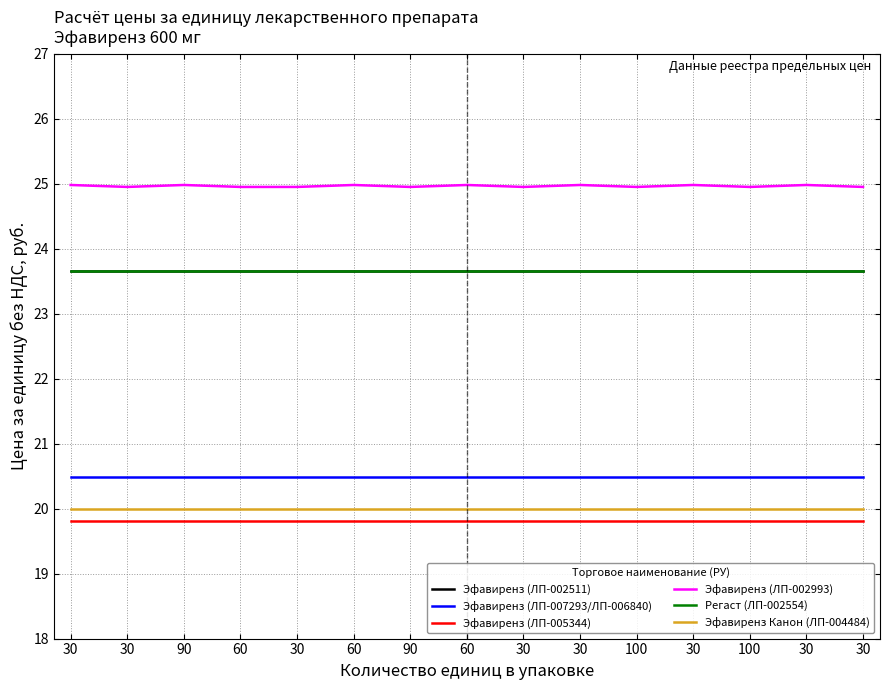

What is the value of the Эфавиренз (ЛП-002511) point at the 8th from the left?

23.7